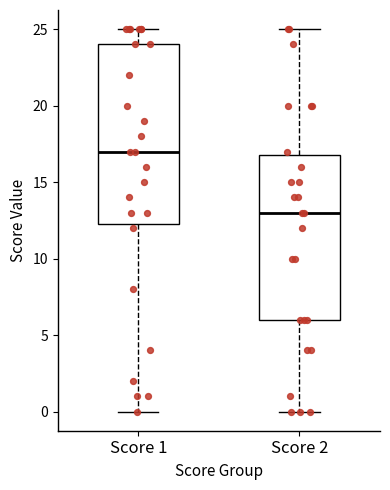

Where does the lower whisker of the box for Score 2 end on the y-axis? The values are not printed on the chart, so give them approximately, as read against the axis.

0.0